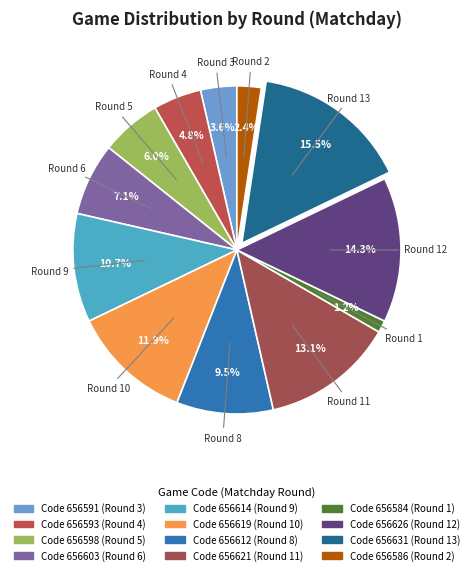

How many slices are in this pie chart?

12